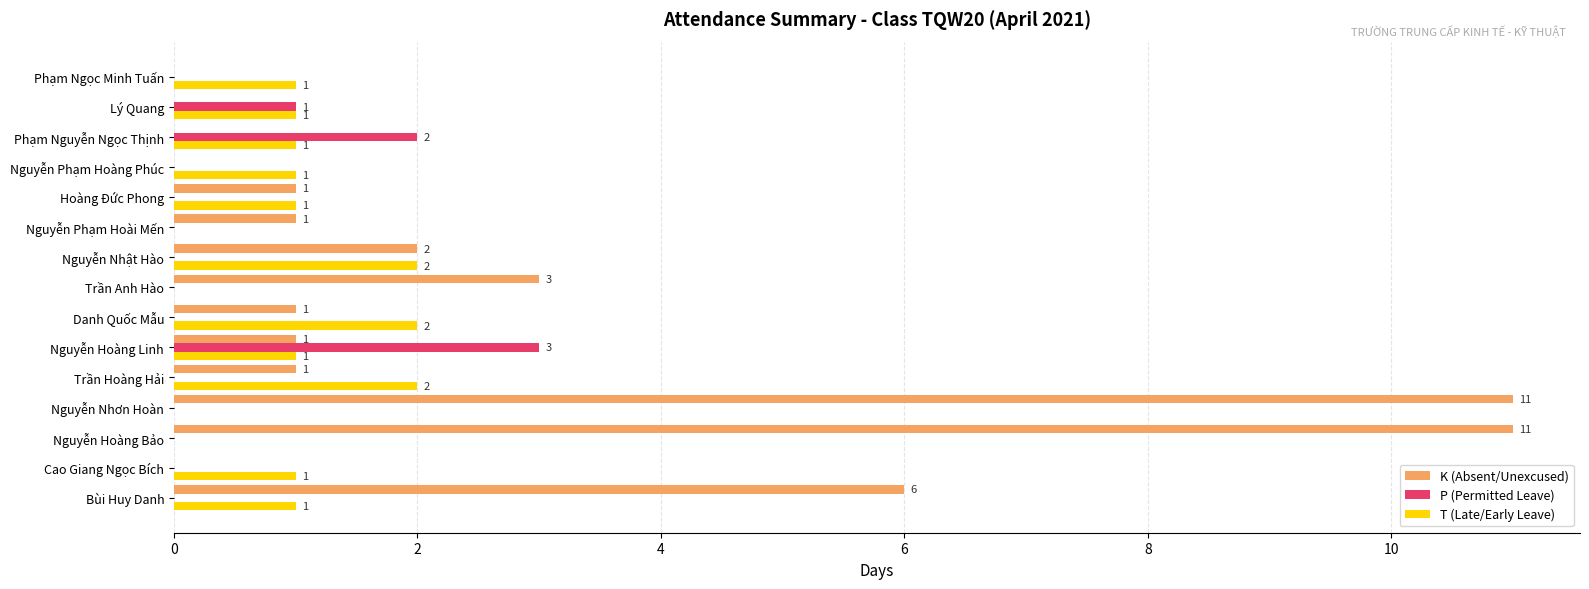

True or false: K (Absent/Unexcused) has a value of 7 at Phạm Nguyễn Ngọc Thịnh.

False